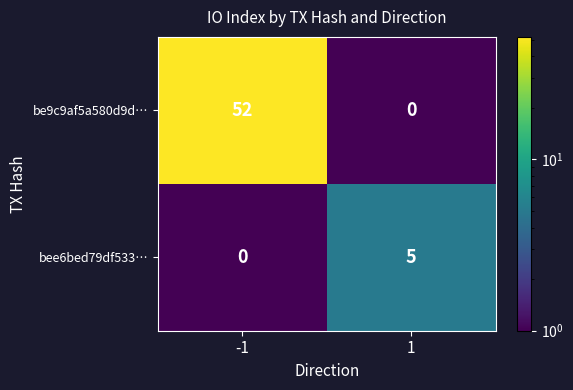

What is the difference between the maximum and minimum values in the bee6bed79df533… series?

5